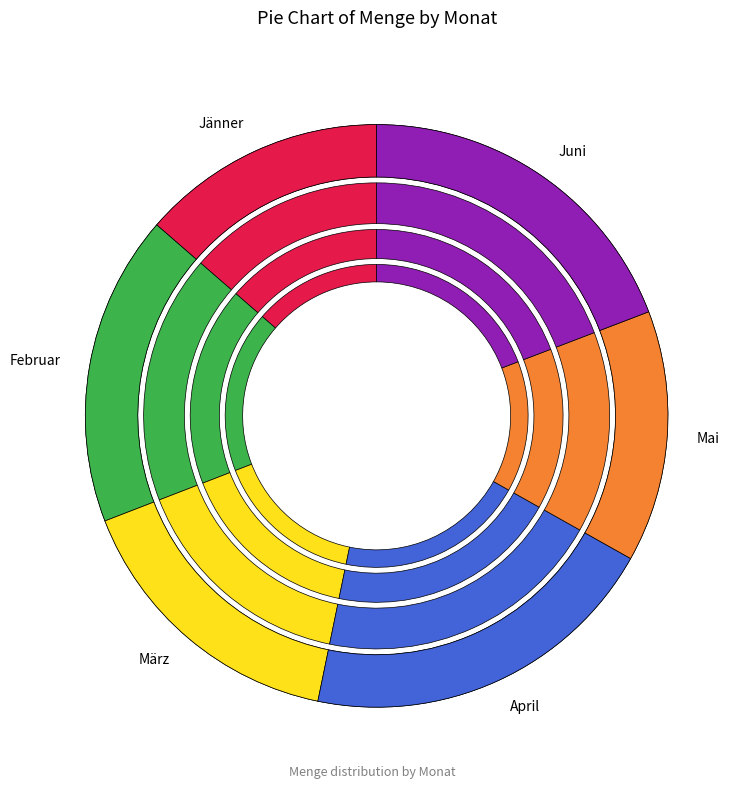

How many slices are in this pie chart?

6